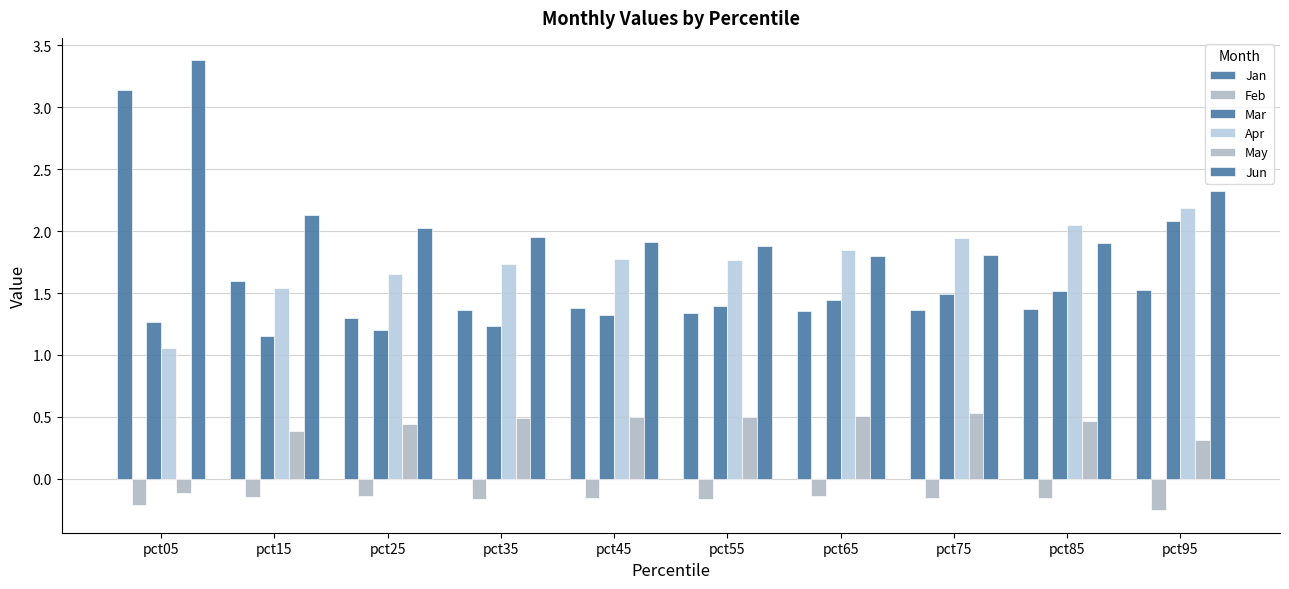

True or false: Apr has a value of 1.8 at pct65.

True